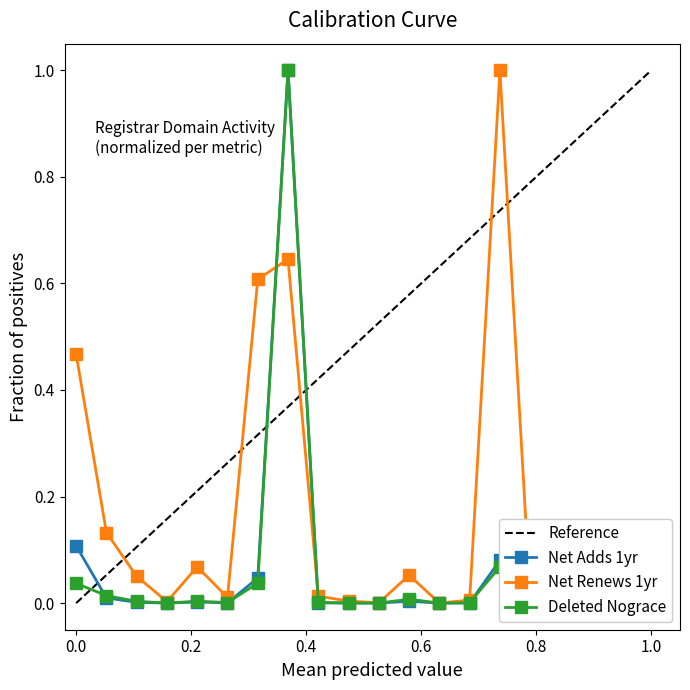

True or false: Net Renews 1yr has more than 2 interior local peaks.

True